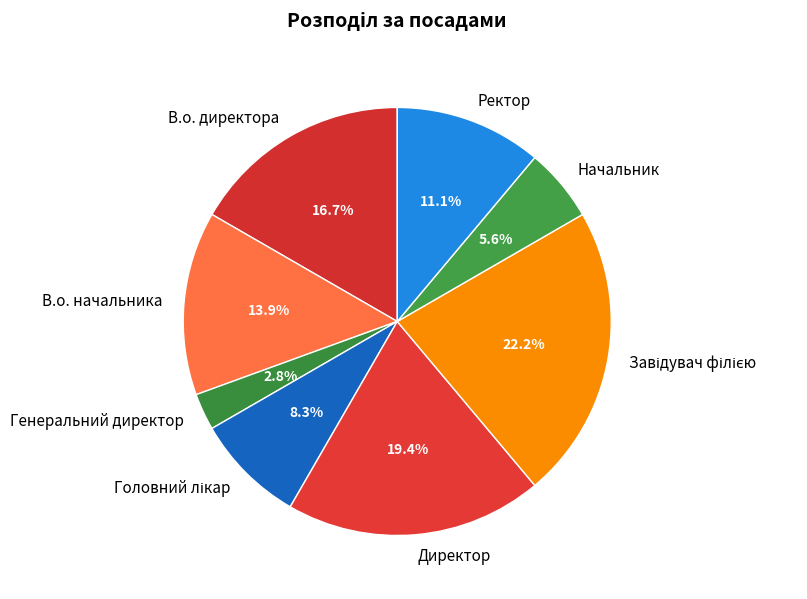

The В.о. начальника slice represents 14% of the pie. True or false?

True